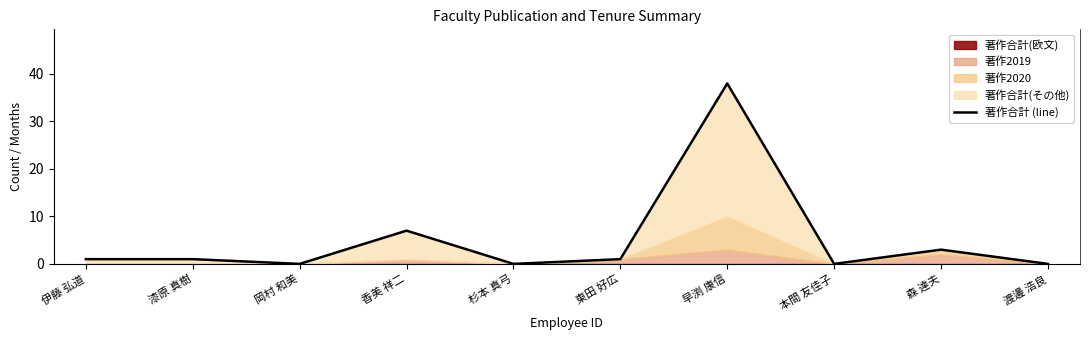

What is the sum of the values at 本間 友佳子 and 香美 祥二?

7